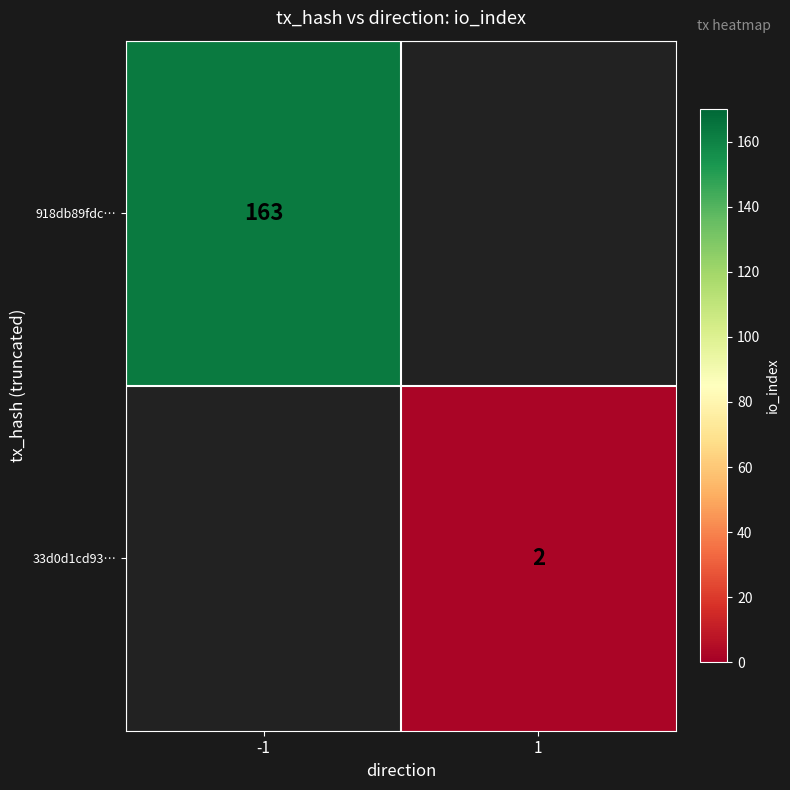

Is the value of 33d0d1cd93… at 1 greater than the value of 918db89fdc… at -1?

No